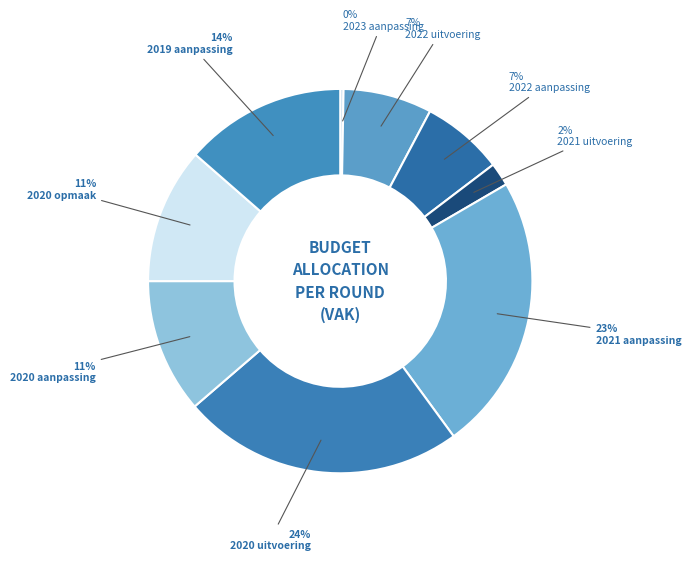

What is the largest slice in the pie chart?

2020 uitvoering